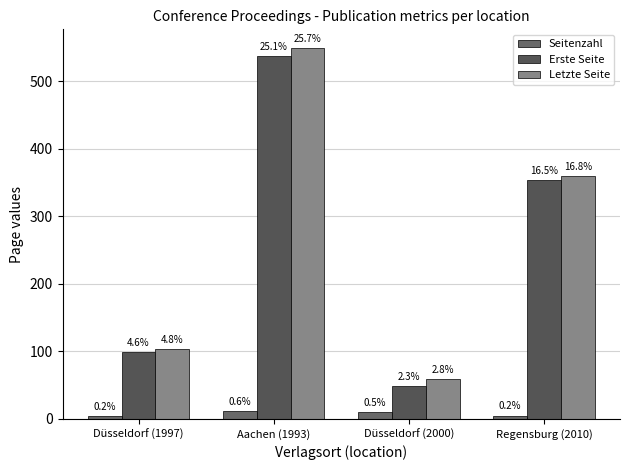

Reading right to left, extract all data points from this chart.

Seitenzahl: 5	10	12	4
Erste Seite: 354	49	537	99
Letzte Seite: 359	59	549	103